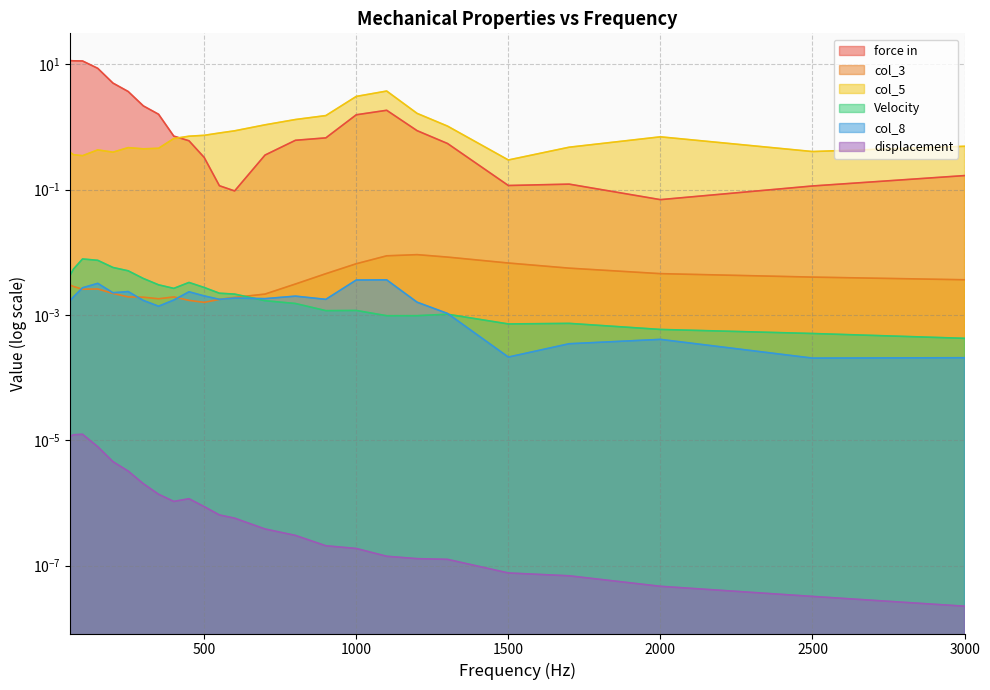

Reading left to right, transcribe all the data shown in this chart.

force in: 60=11.4	70=11.3	100=11.3	150=8.6	200=5.0	250=3.7	300=2.2	350=1.6	400=0.7	450=0.6	500=0.3	550=0.1	600=0.1	700=0.4	800=0.6	900=0.7	1000=1.6	1100=1.8	1200=0.9	1300=0.5	1500=0.1	1700=0.1	2000=0.1	2500=0.1	3000=0.2
col_3: 60=0.0	70=0.0	100=0.0	150=0.0	200=0.0	250=0.0	300=0.0	350=0.0	400=0.0	450=0.0	500=0.0	550=0.0	600=0.0	700=0.0	800=0.0	900=0.0	1000=0.0	1100=0.0	1200=0.0	1300=0.0	1500=0.0	1700=0.0	2000=0.0	2500=0.0	3000=0.0
col_5: 60=0.4	70=0.4	100=0.3	150=0.4	200=0.4	250=0.5	300=0.4	350=0.5	400=0.7	450=0.7	500=0.7	550=0.8	600=0.9	700=1.1	800=1.3	900=1.5	1000=3.1	1100=3.7	1200=1.6	1300=1.0	1500=0.3	1700=0.5	2000=0.7	2500=0.4	3000=0.5
Velocity: 60=0.0	70=0.0	100=0.0	150=0.0	200=0.0	250=0.0	300=0.0	350=0.0	400=0.0	450=0.0	500=0.0	550=0.0	600=0.0	700=0.0	800=0.0	900=0.0	1000=0.0	1100=0.0	1200=0.0	1300=0.0	1500=0.0	1700=0.0	2000=0.0	2500=0.0	3000=0.0
col_8: 60=0.0	70=0.0	100=0.0	150=0.0	200=0.0	250=0.0	300=0.0	350=0.0	400=0.0	450=0.0	500=0.0	550=0.0	600=0.0	700=0.0	800=0.0	900=0.0	1000=0.0	1100=0.0	1200=0.0	1300=0.0	1500=0.0	1700=0.0	2000=0.0	2500=0.0	3000=0.0
displacement: 60=0.0	70=0.0	100=0.0	150=0.0	200=0.0	250=0.0	300=0.0	350=0.0	400=0.0	450=0.0	500=0.0	550=0.0	600=0.0	700=0.0	800=0.0	900=0.0	1000=0.0	1100=0.0	1200=0.0	1300=0.0	1500=0.0	1700=0.0	2000=0.0	2500=0.0	3000=0.0